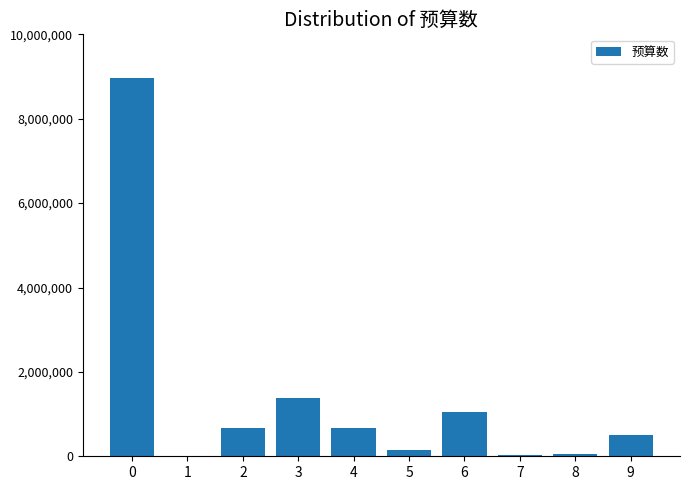

At which label is the value closest to 4484950?

3